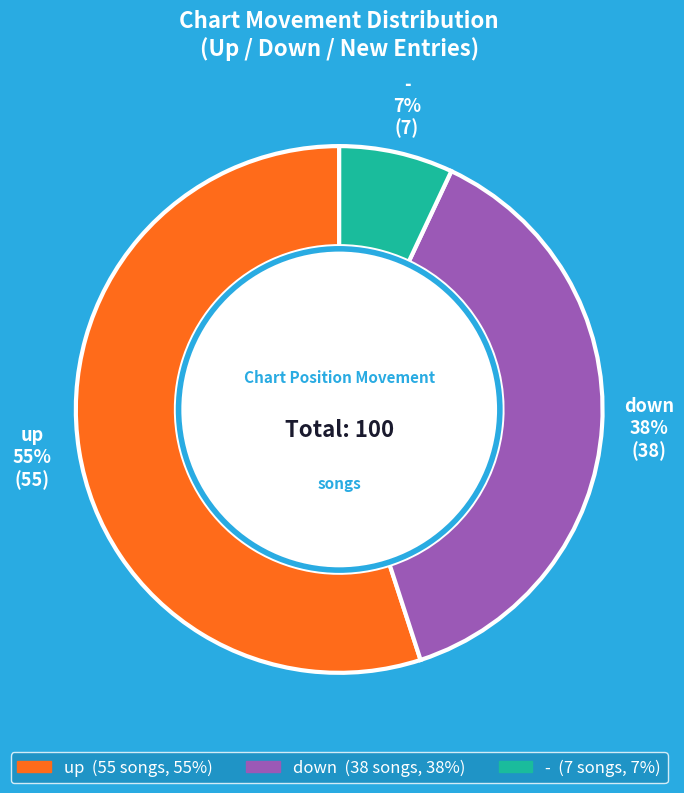

To the nearest percent, what is the combined percentage of up and -?

62%